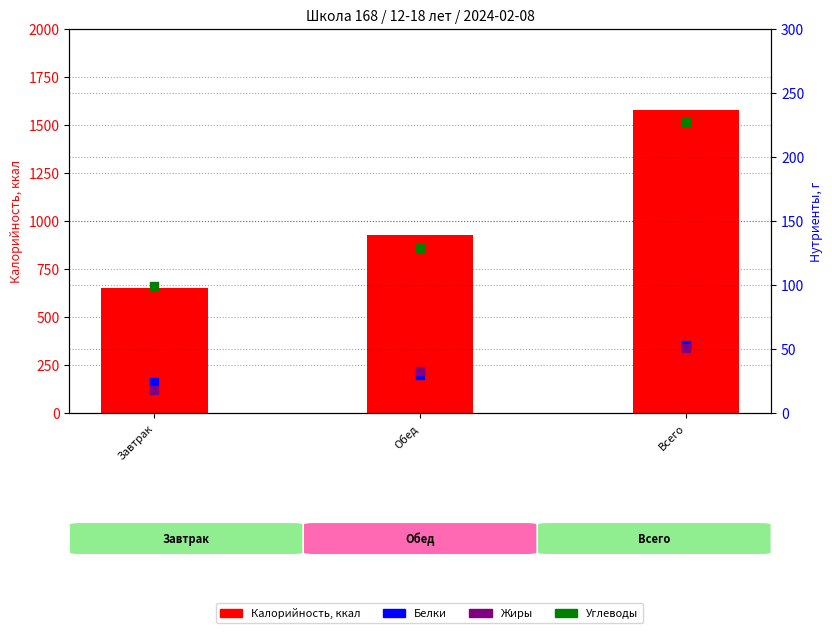

Which series contains the lowest Y value?

Жиры